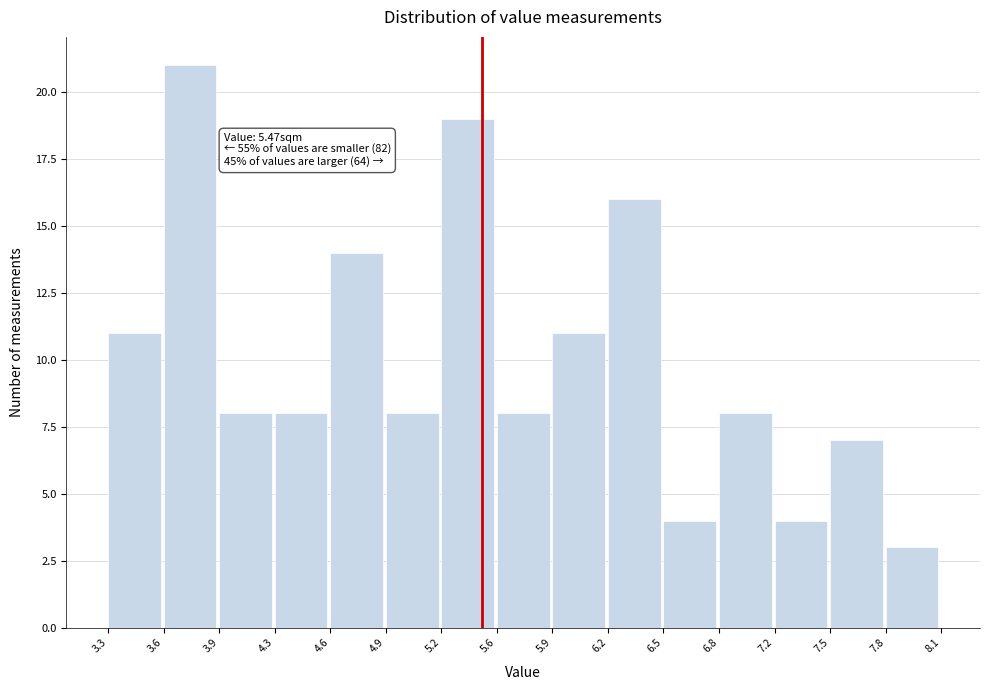

Which range on the x-axis has the tallest bar?

3.6 to 3.9